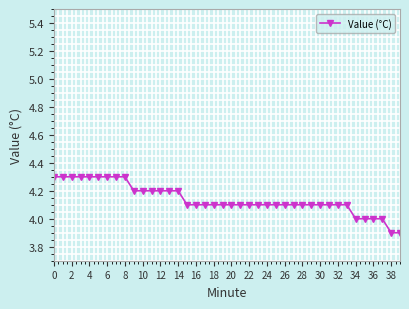

What is the greatest value displayed?

4.3